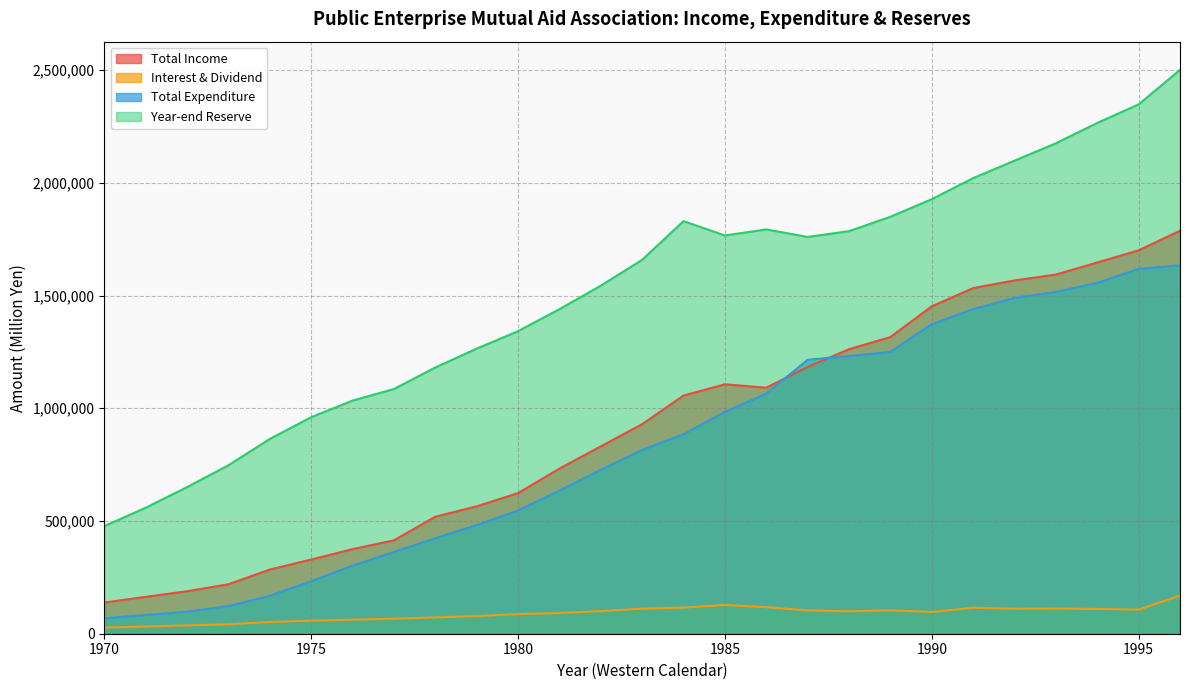

Reading left to right, extract all data points from this chart.

Total Income: 1970=138201	1971=163456	1972=188306	1973=219356	1974=284486	1975=328848	1976=375167	1977=414147	1978=518879	1979=564875	1980=623508	1981=732139	1982=830767	1983=929407	1984=1056093	1985=1106129	1986=1091132	1987=1183254	1988=1261771	1989=1315656	1990=1451936	1991=1532792	1992=1566875	1993=1592763	1994=1646418	1995=1700279	1996=1787075
Interest & Dividend: 1970=27018	1971=31942	1972=37044	1973=41771	1974=52031	1975=58027	1976=62117	1977=66662	1978=72436	1979=78316	1980=87130	1981=91722	1982=100319	1983=111240	1984=115903	1985=127603	1986=117795	1987=103478	1988=99306	1989=103703	1990=96489	1991=115142	1992=110769	1993=111609	1994=110129	1995=106735	1996=169332
Total Expenditure: 1970=68717	1971=82606	1972=97520	1973=122565	1974=167991	1975=232577	1976=301680	1977=362956	1978=423659	1979=481411	1980=546180	1981=634813	1982=727078	1983=814835	1984=884715	1985=983390	1986=1064729	1987=1214912	1988=1231475	1989=1249784	1990=1372573	1991=1439373	1992=1489474	1993=1515591	1994=1556259	1995=1618084	1996=1633835
Year-end Reserve: 1970=477254	1971=558563	1972=650135	1973=747022	1974=863781	1975=960202	1976=1033848	1977=1085236	1978=1180610	1979=1264337	1980=1341812	1981=1439390	1982=1543416	1983=1658302	1984=1829822	1985=1766327	1986=1793030	1987=1759679	1988=1785309	1989=1849239	1990=1927126	1991=2020545	1992=2097946	1993=2175117	1994=2265277	1995=2347472	1996=2500712